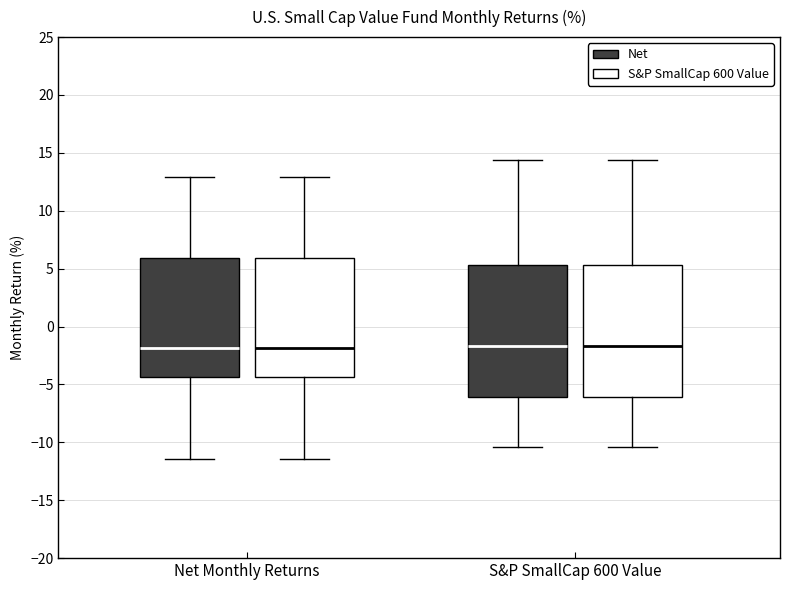

Reading left to right, read every box against the y-axis: the position of its median line, the range the box covers, and the ends of its whiskers. The values are not printed on the chart, so give them approximately, as read against the axis.

Net Monthly Returns (Net): median -2.0, box -4.5 to 6.0, whiskers -11.5 to 13.0
Net Monthly Returns (S&P SmallCap 600 Value): median -2.0, box -4.5 to 6.0, whiskers -11.5 to 13.0
S&P SmallCap 600 Value (Net): median -1.5, box -6.0 to 5.5, whiskers -10.5 to 14.5
S&P SmallCap 600 Value (S&P SmallCap 600 Value): median -1.5, box -6.0 to 5.5, whiskers -10.5 to 14.5